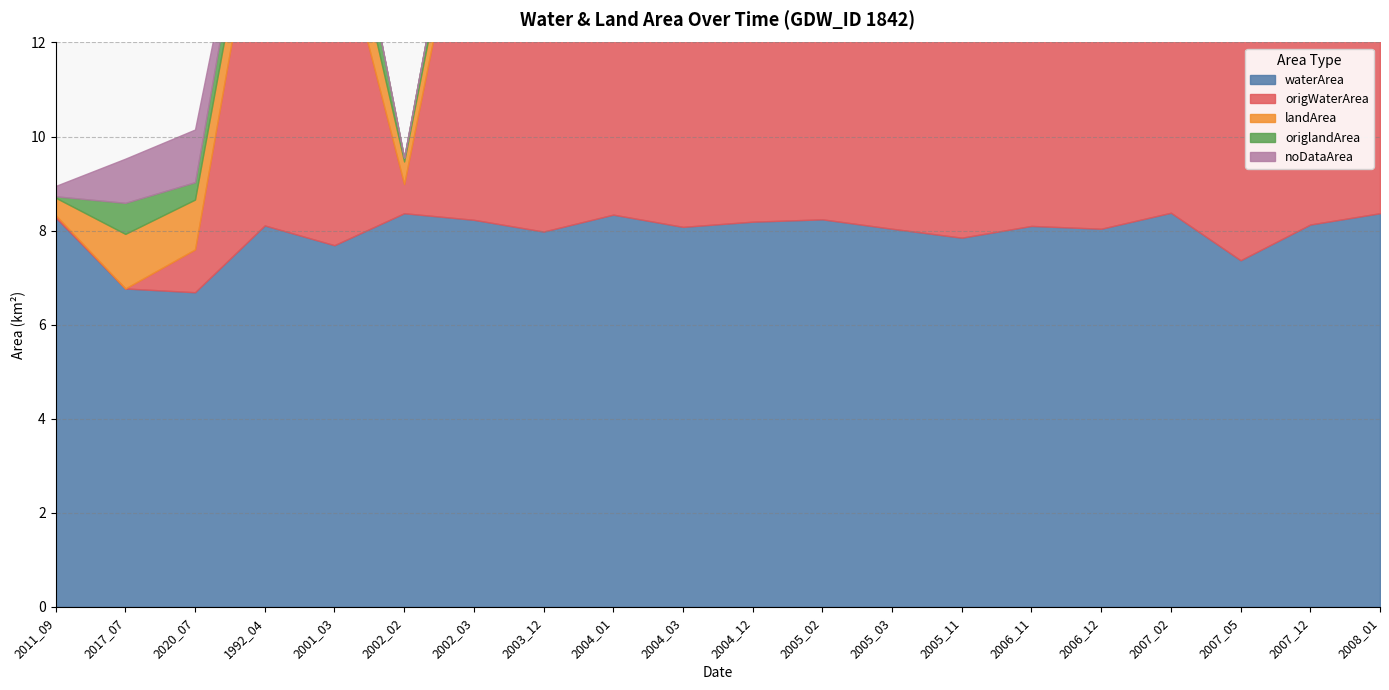

Where is the first local maximum for origlandArea?

2017_07